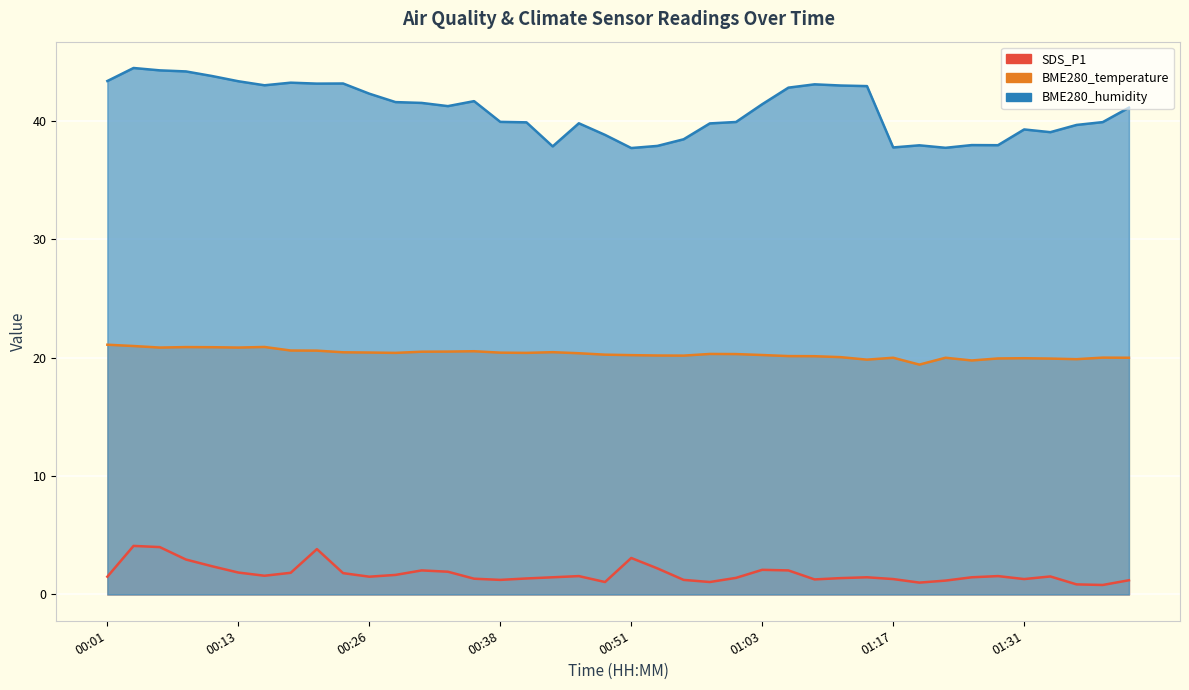

What is the minimum value shown in the chart?

0.8